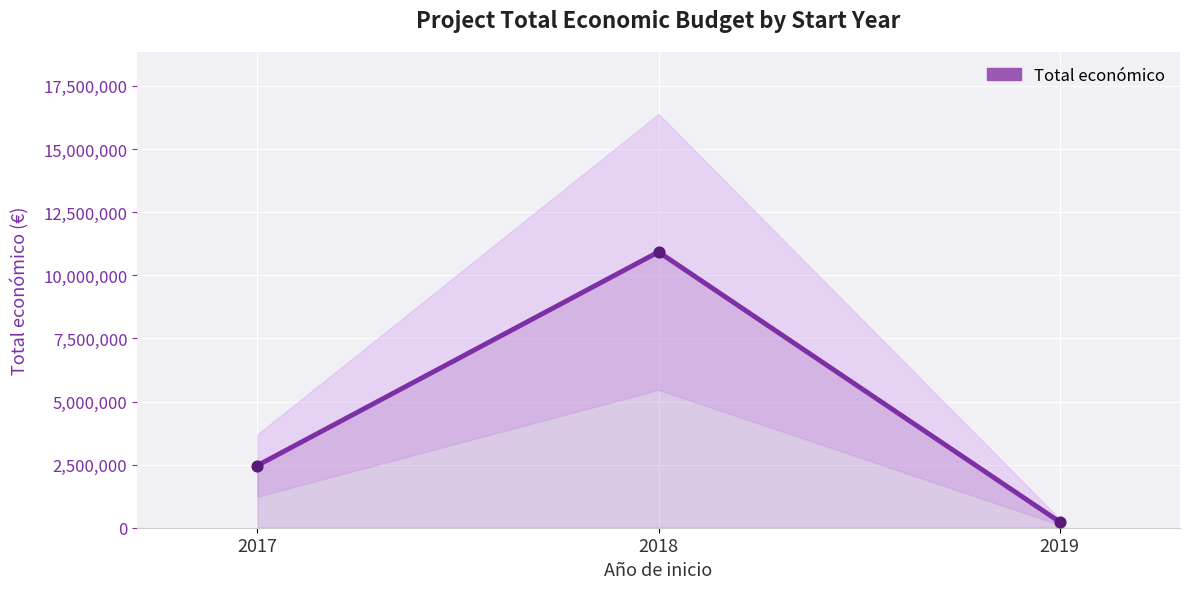

What is the change in value from 2017 to 2019?

-2232383